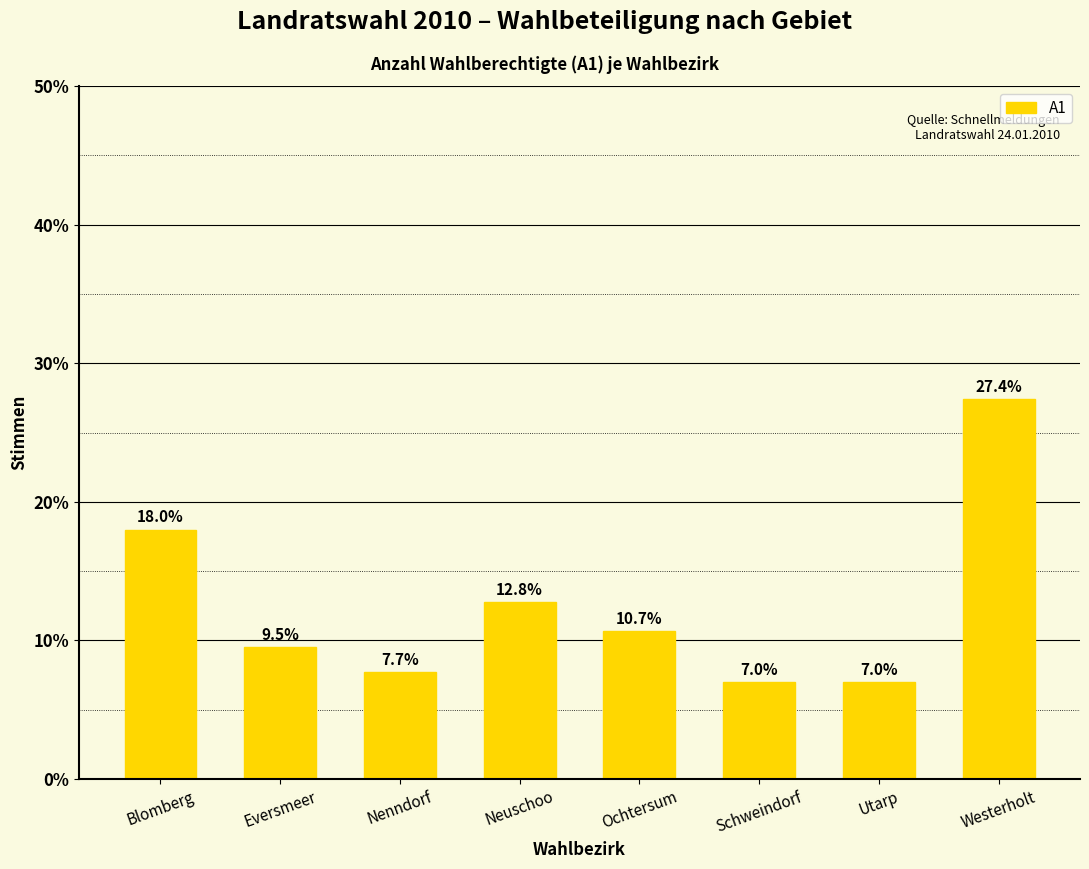

What is the average value?

12.5